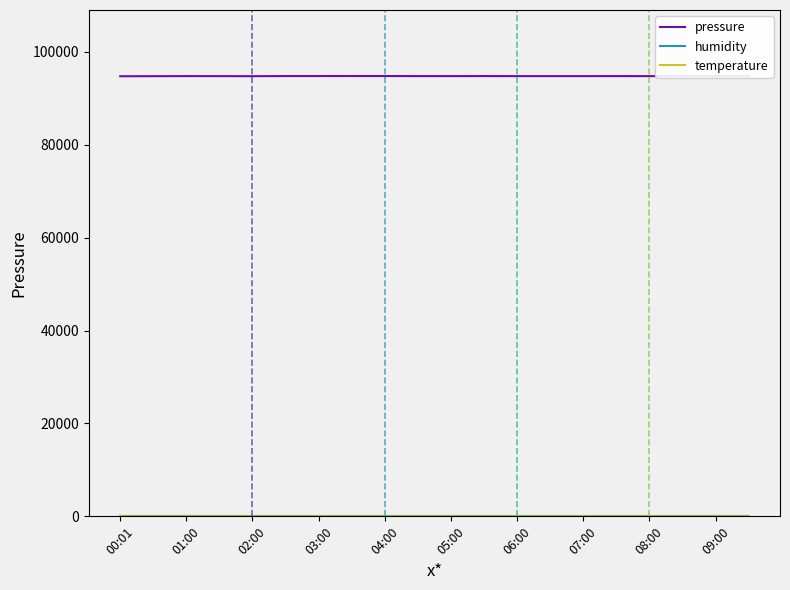

Which series has the widest spread of values?

pressure